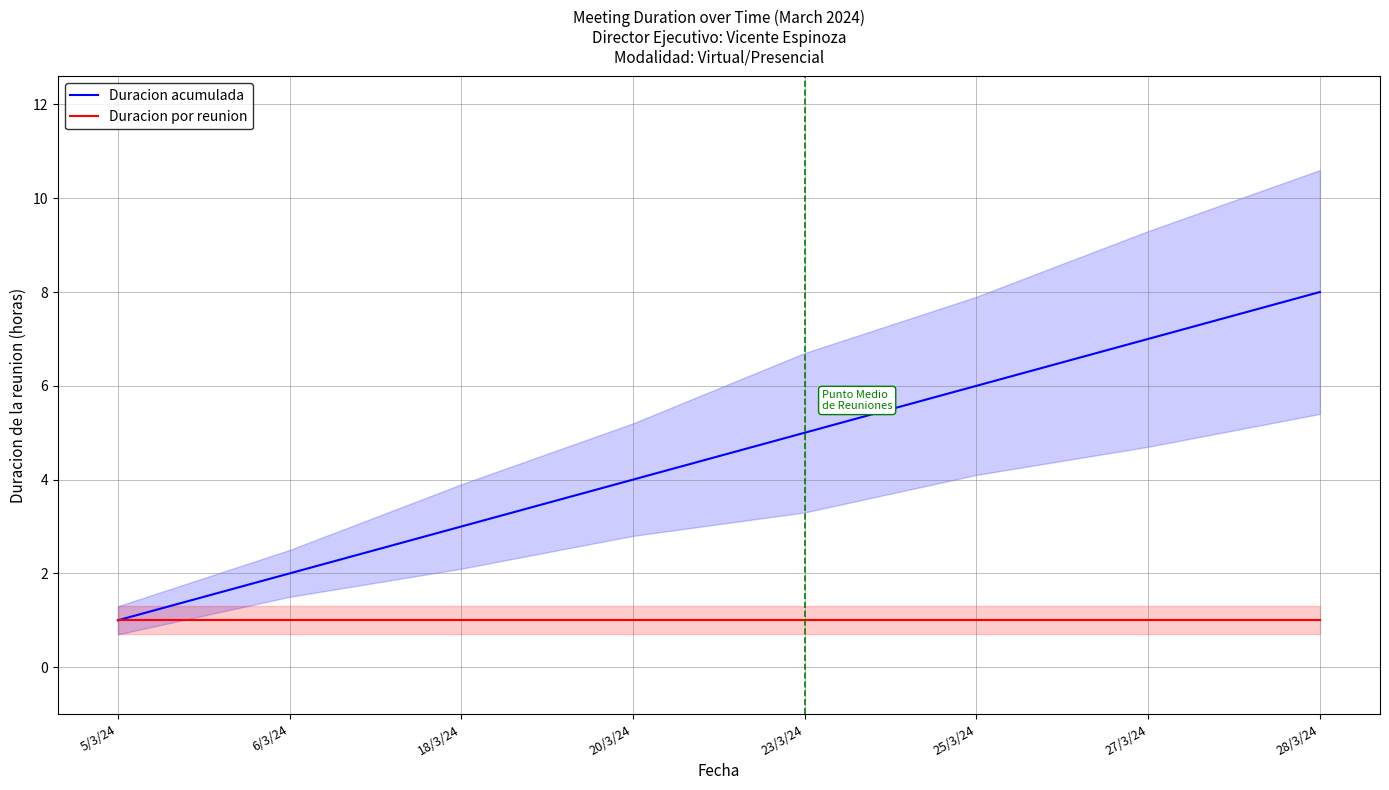

Is the value of Duracion acumulada at 23/3/24 greater than the value of Duracion por reunion at 23/3/24?

Yes